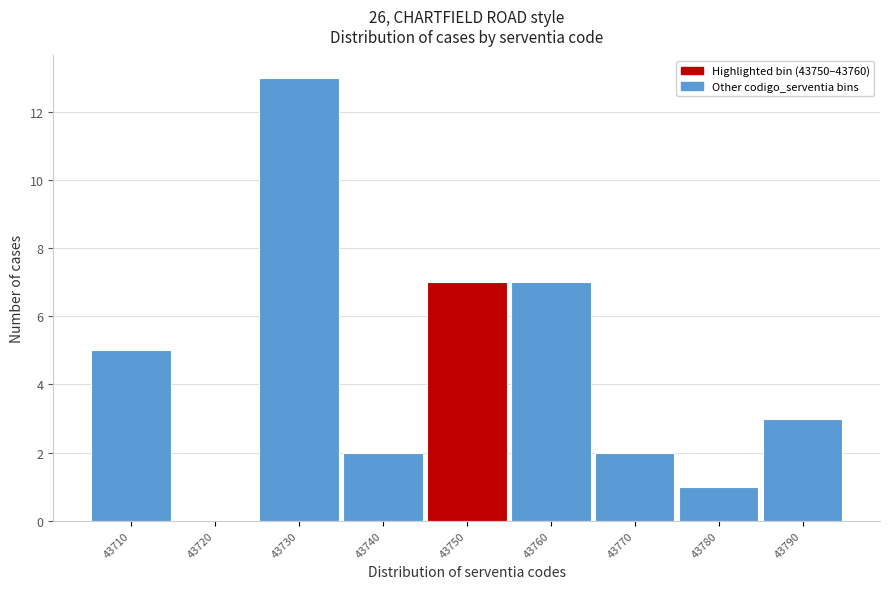

Reading left to right, transcribe all the data shown in this chart.

43710=5	43720=0	43730=13	43740=2	43750=7	43760=7	43770=2	43780=1	43790=3